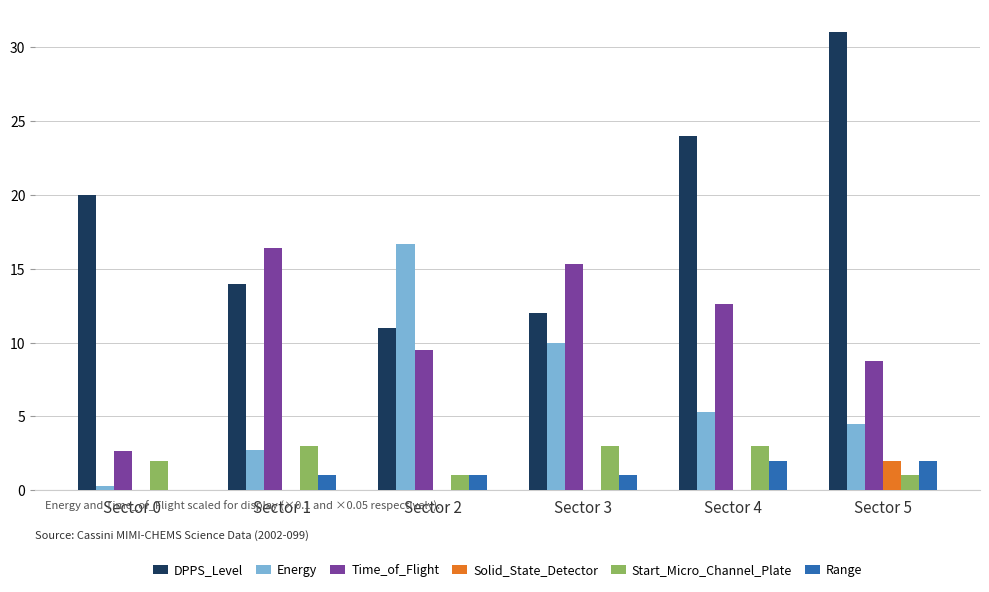

The Time_of_Flight series shows 12.6 at Sector 4. True or false?

True